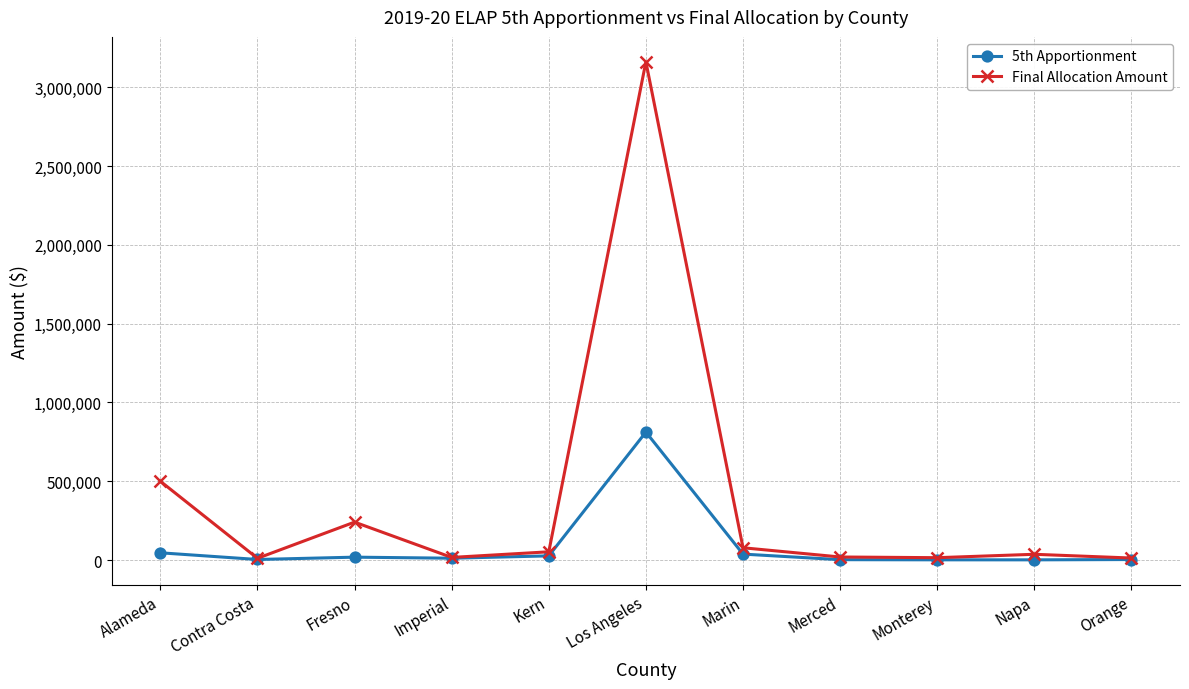

Which series has the largest total across all categories?

Final Allocation Amount